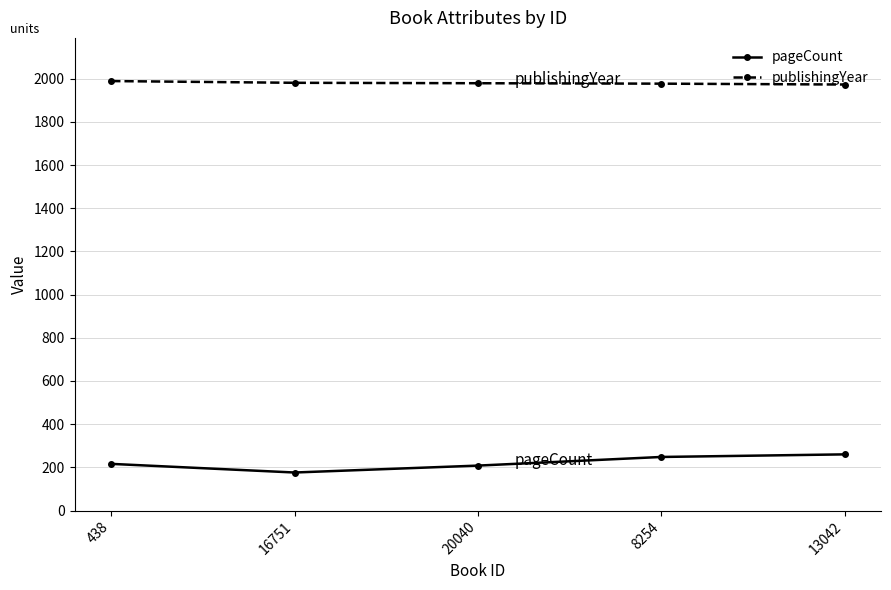

The value of pageCount at 438 is 216. True or false?

True